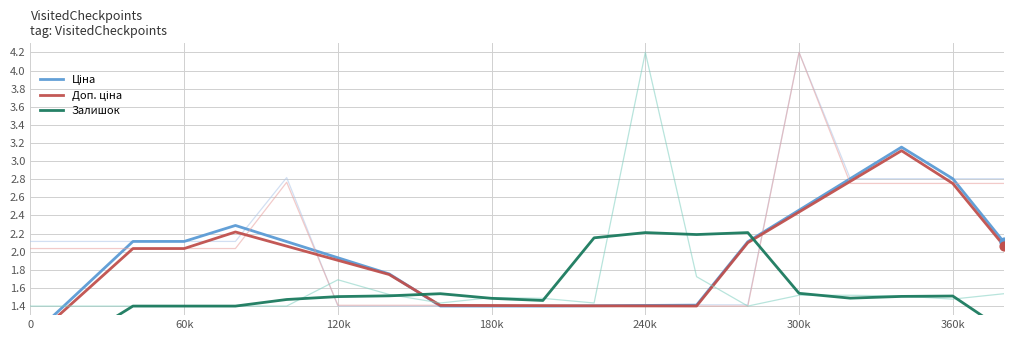

Which series contains the highest Y value?

Ціна